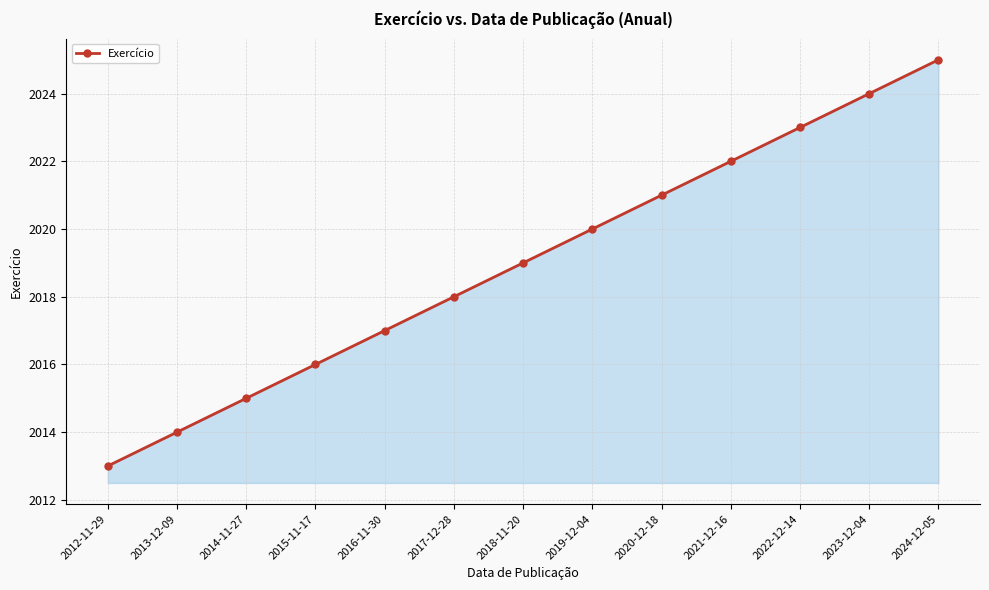

At which label is the value closest to 2019?

2018-11-20